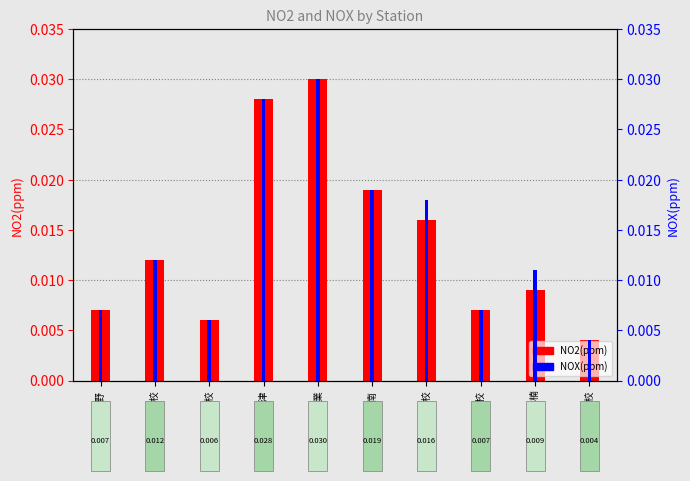

Is the value of NOX(ppm) at 北星高校 greater than the value of NO2(ppm) at 三浜小学校?

No